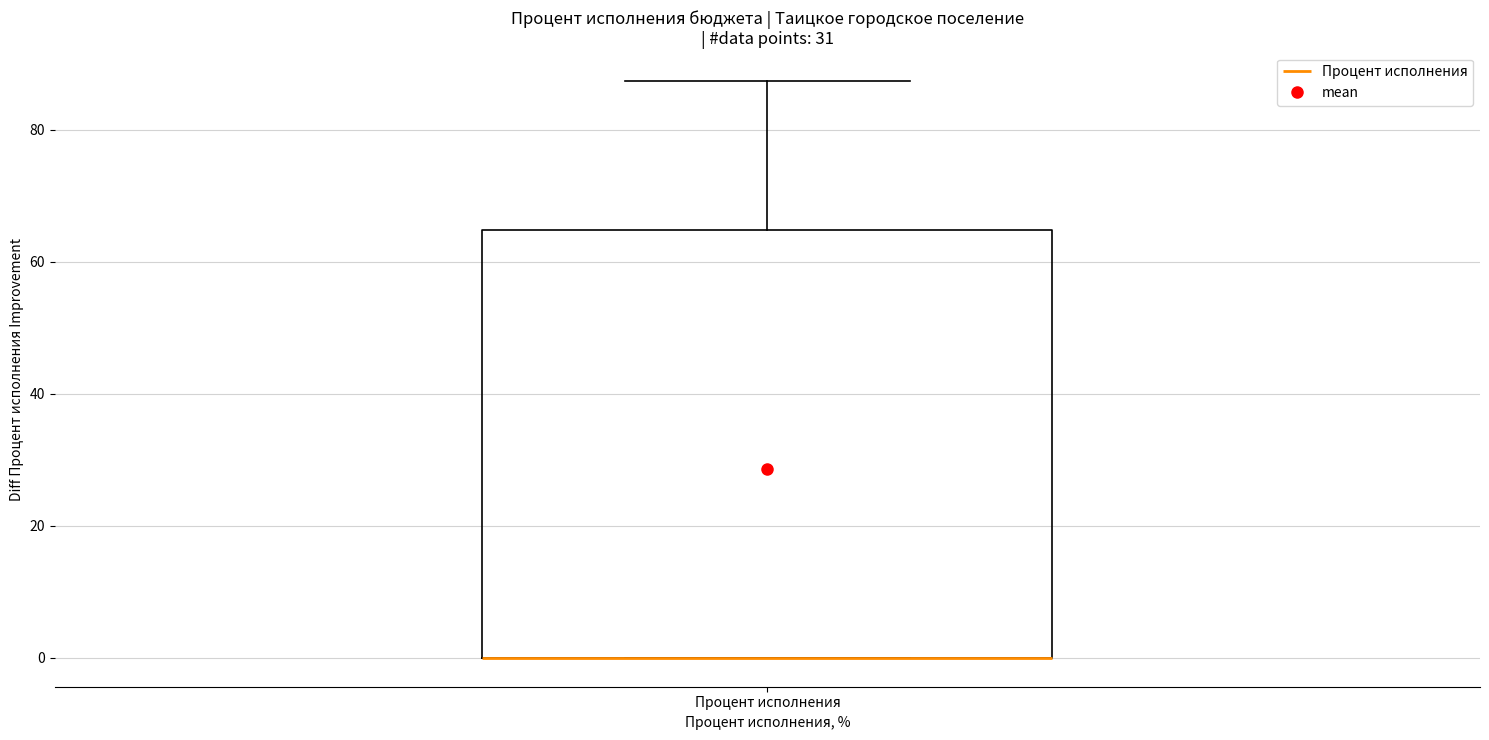

Where is the upper edge of the box for Процент исполнения on the y-axis? The values are not printed on the chart, so give them approximately, as read against the axis.

64